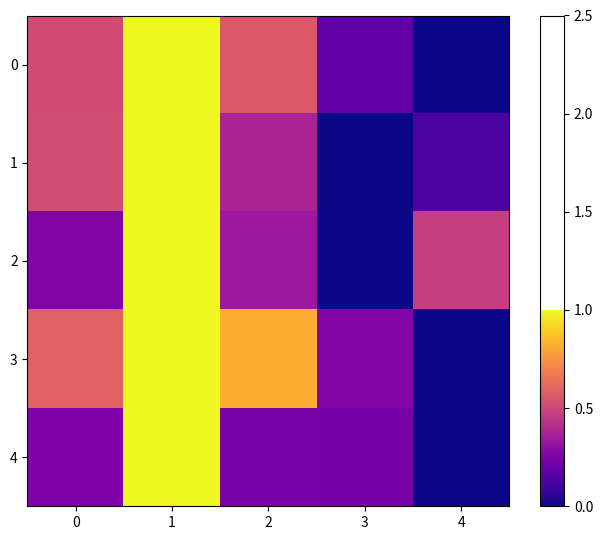

Reading left to right, extract all data points from this chart.

0: 0=0.5	1=1.0	2=0.6	3=0.2	4=0.0
1: 0=0.5	1=1.0	2=0.4	3=0.0	4=0.1
2: 0=0.3	1=1.0	2=0.3	3=0.0	4=0.5
3: 0=0.6	1=1.0	2=0.8	3=0.3	4=0.0
4: 0=0.3	1=1.0	2=0.2	3=0.2	4=0.0